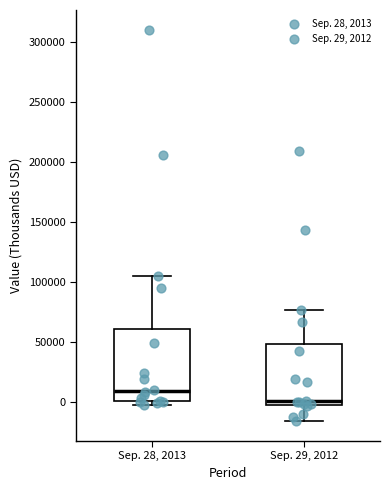

Comparing the boxes themselves (not the whiskers), which one is the tallest?

Sep. 28, 2013